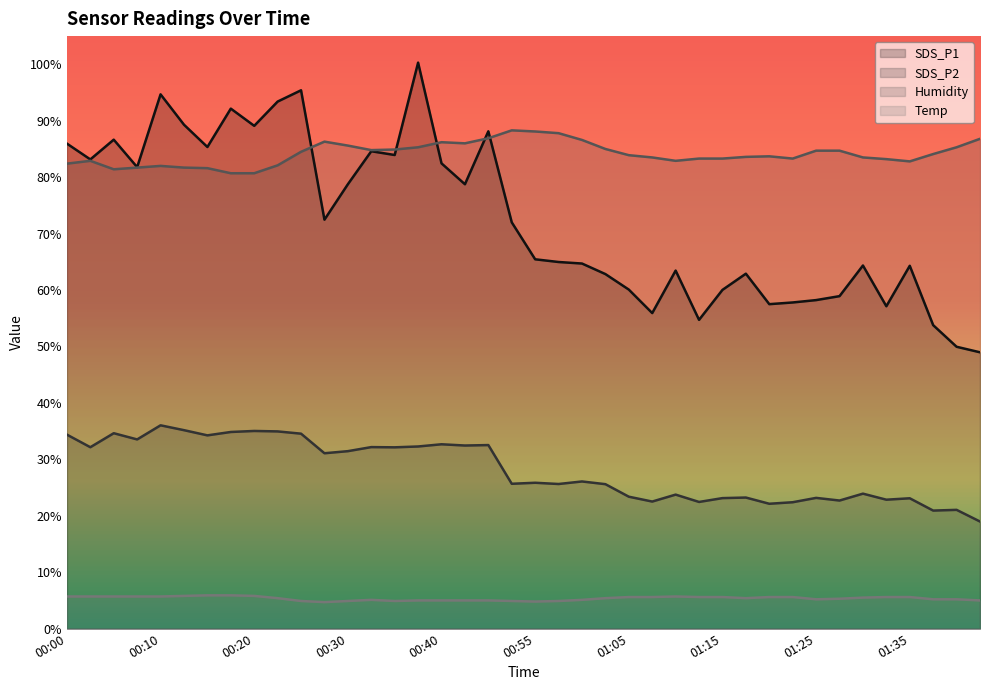

Which category has the highest value in the SDS_P1 series?

00:37